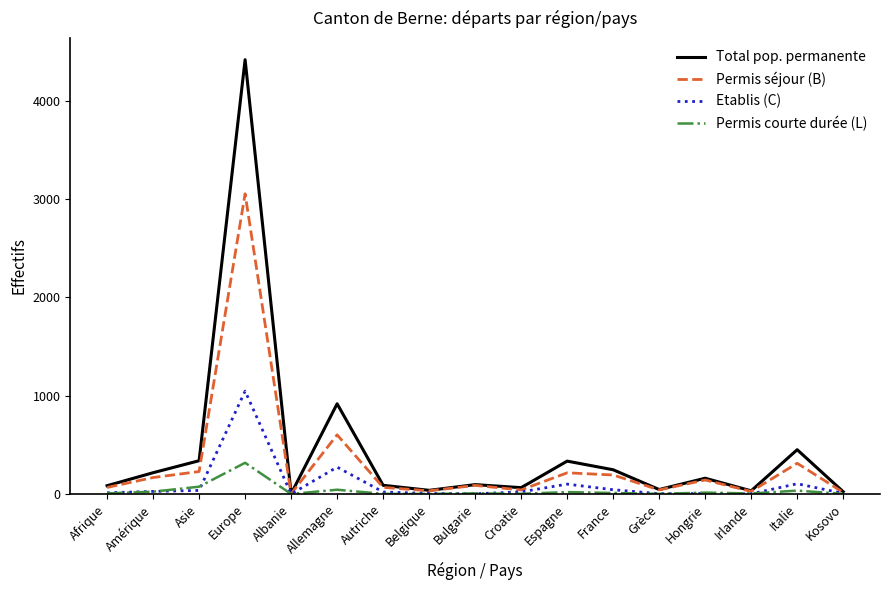

Does the chart display data point markers on the line(s)?

No